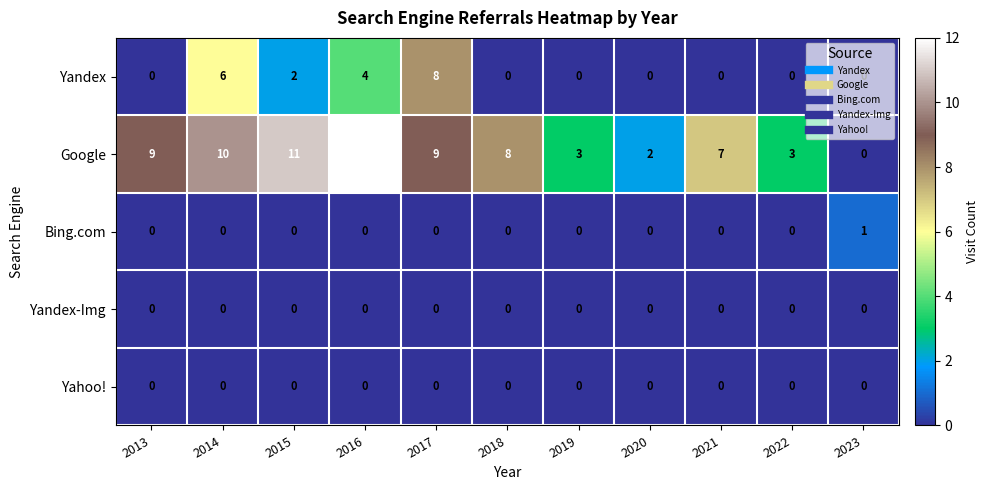

At which label does Google reach its peak?

2016